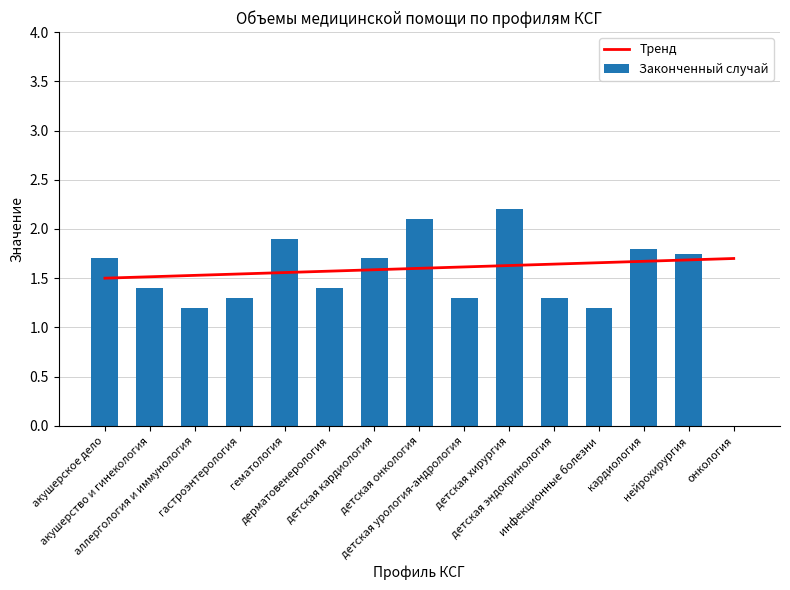

At how many categories does at least one series exceed 0?

15